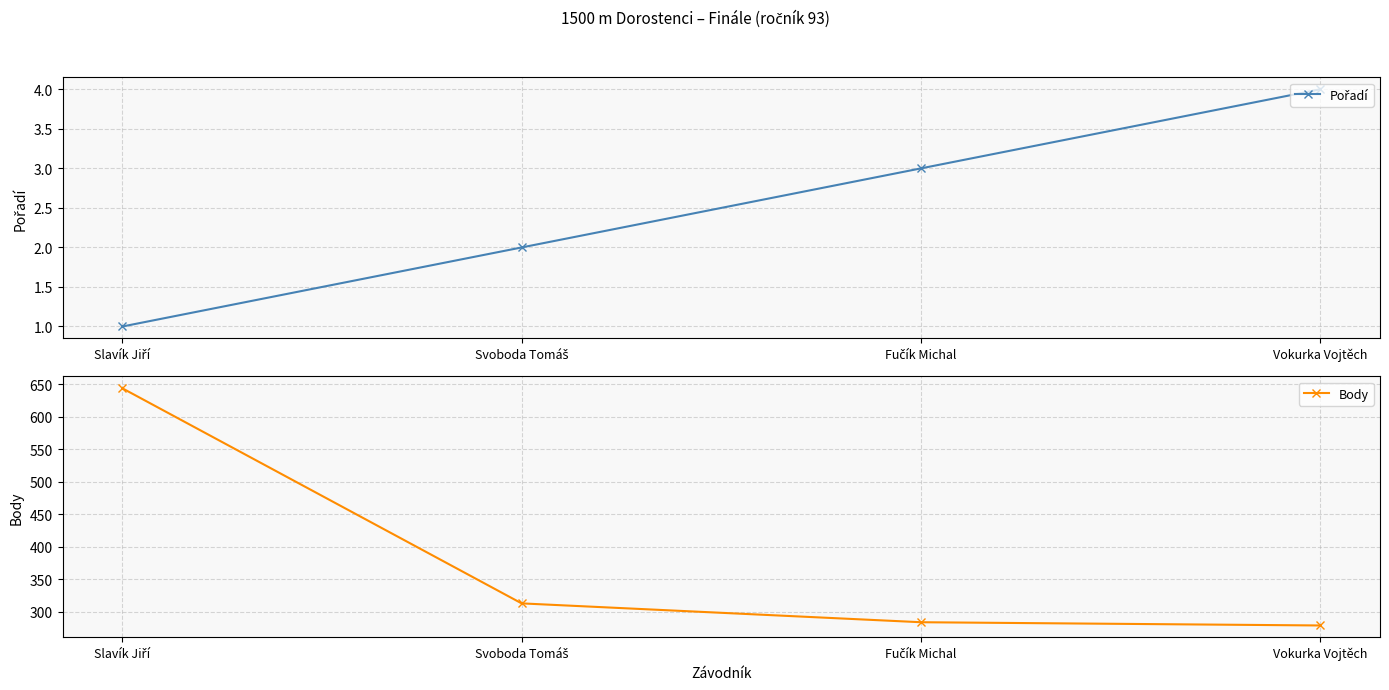

What is the smallest value displayed?

1